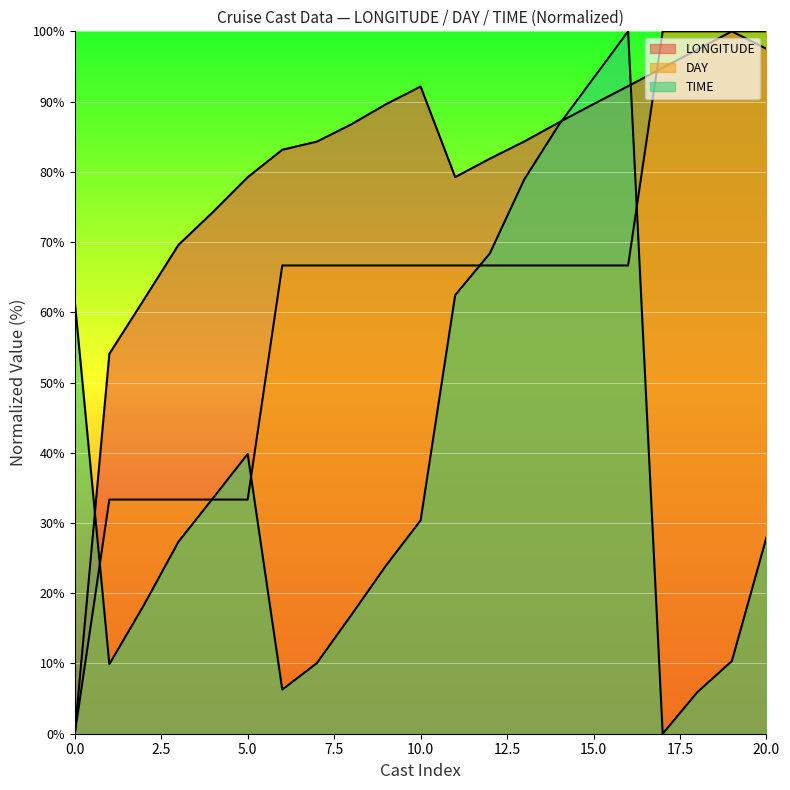

Which has a higher value, 24 or 25?

25